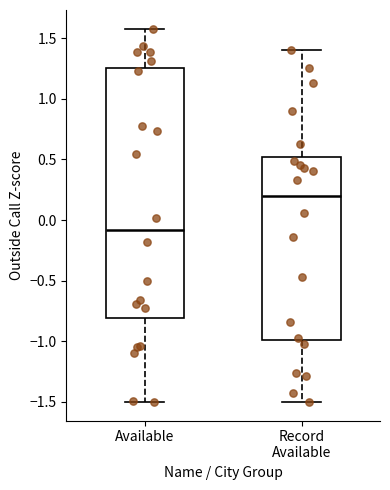

Which box is the tallest, from its lower edge to its upper edge?

Available